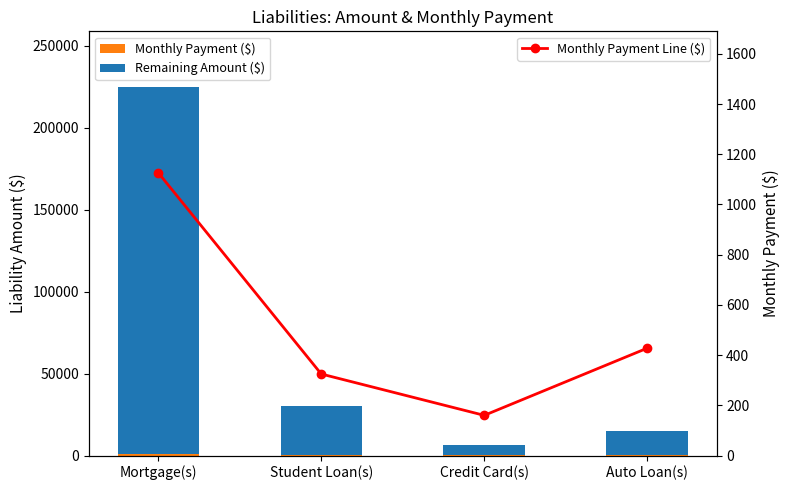

How many groups of bars are there?

4